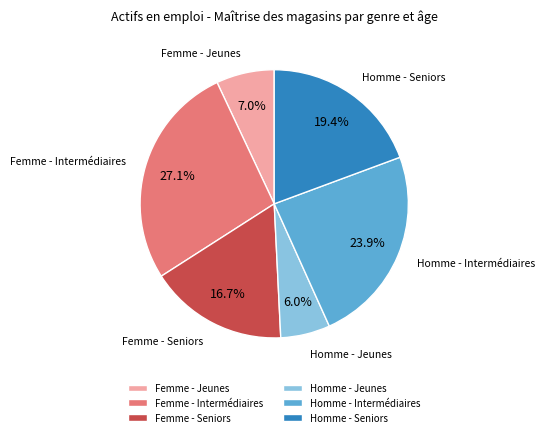

What is the ratio of the value at Femme - Seniors to the value at Homme - Intermédiaires?

0.7